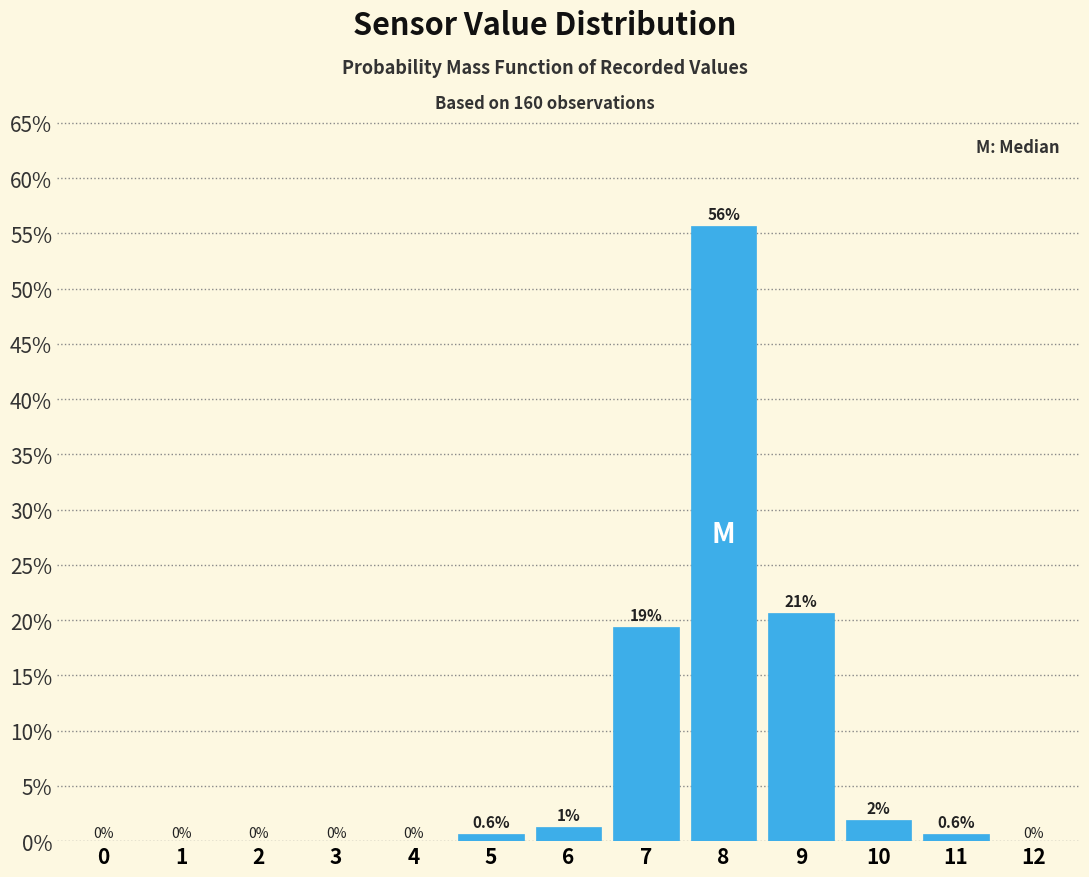

Which has a higher value, 7 or 5?

7